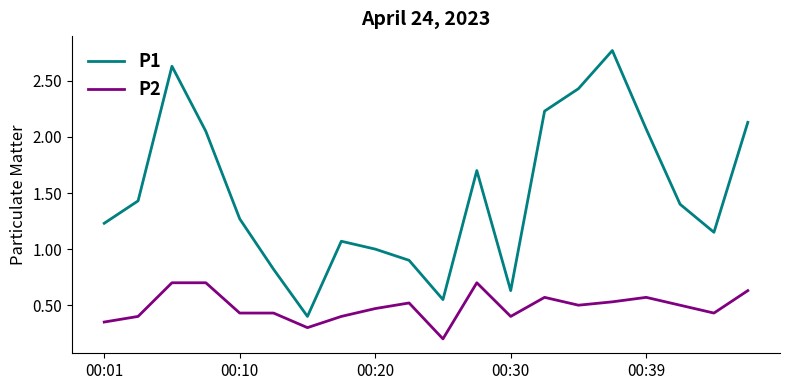

List the series in order of their overall mean, highest first.

P1, P2